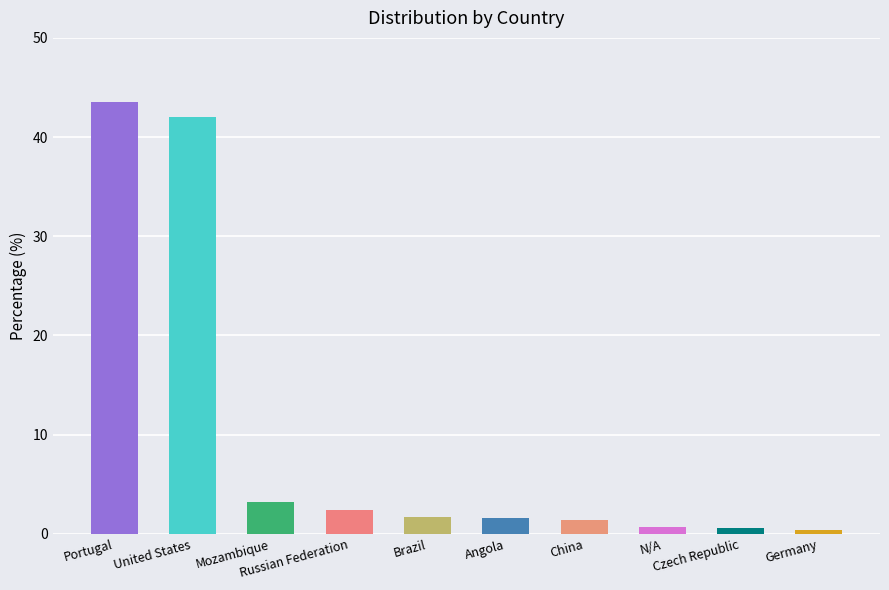

What is the change in value from Mozambique to N/A?

-2.5